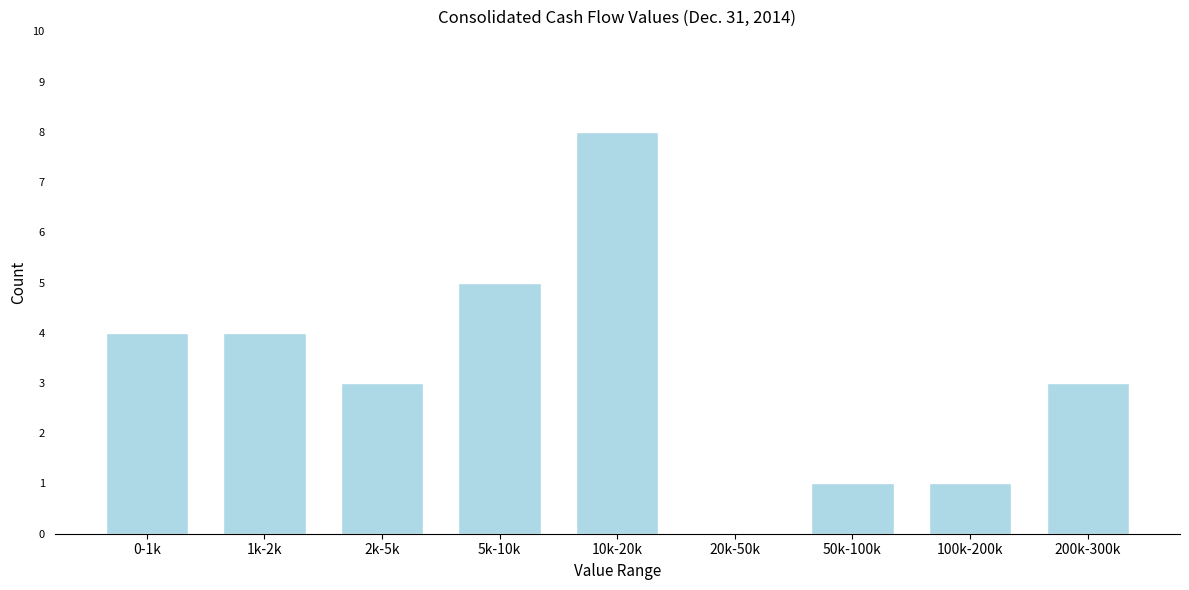

Reading left to right, transcribe all the data shown in this chart.

0-1k=4	1k-2k=4	2k-5k=3	5k-10k=5	10k-20k=8	20k-50k=0	50k-100k=1	100k-200k=1	200k-300k=3